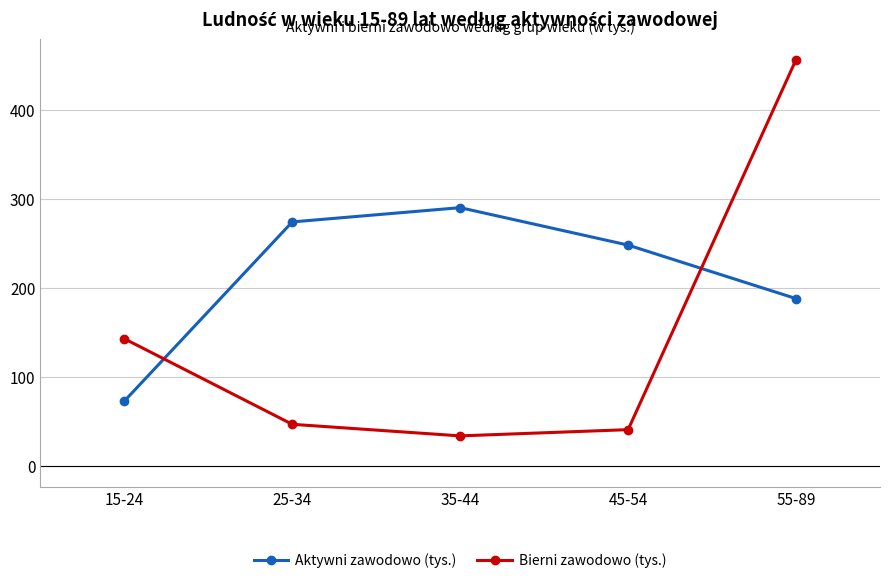

What is the sum of the Aktywni zawodowo (tys.) values at 15-24 and 45-54?

321